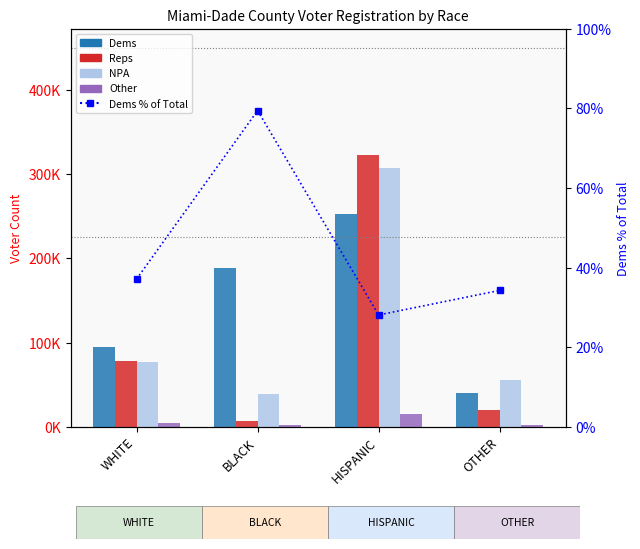

Is it true that NPA equals 18563.5 at BLACK?

False